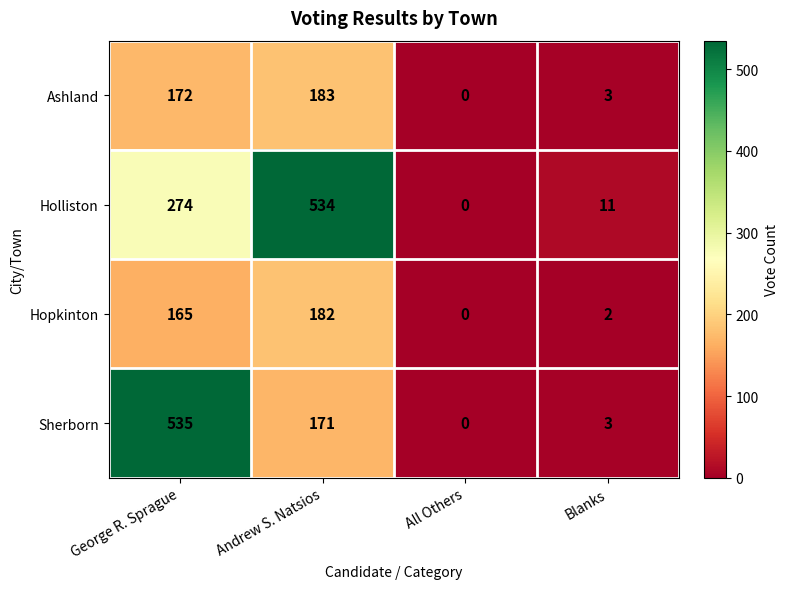

What is the difference between the Holliston values at Andrew S. Natsios and All Others?

534